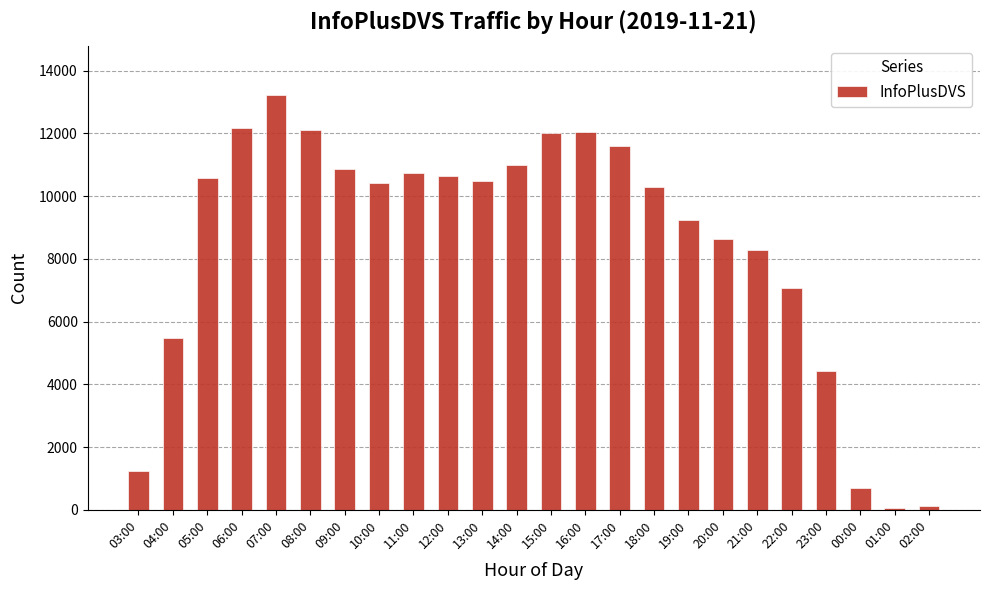

What is the value of the 18th bar from the left?

8622